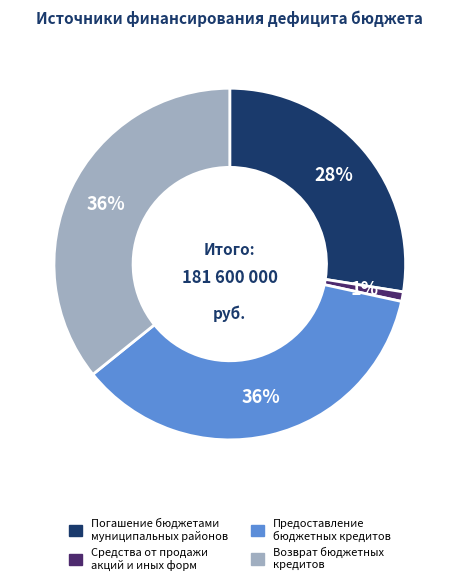

To the nearest percent, what is the difference between the largest and smallest slice percentages?

35%